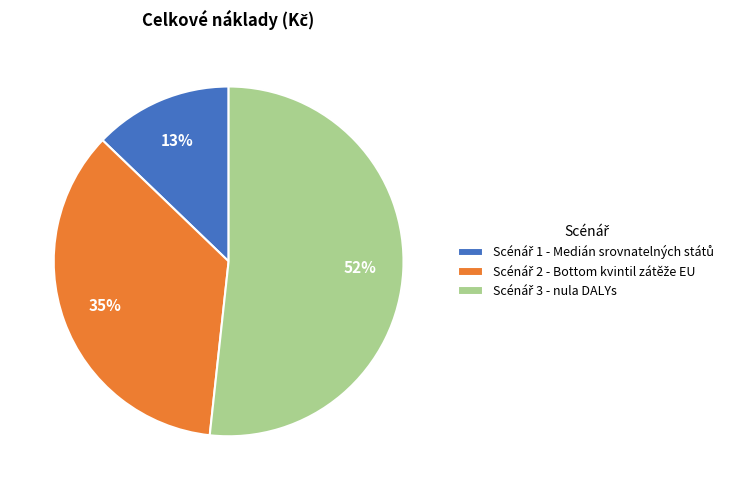

Is there a majority slice in this chart?

Yes